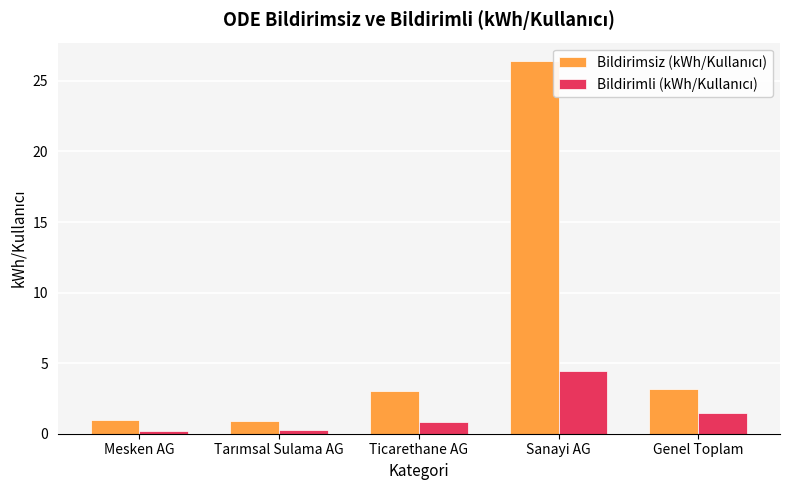

What is the spread (max minus min) of values at Sanayi AG?

21.9